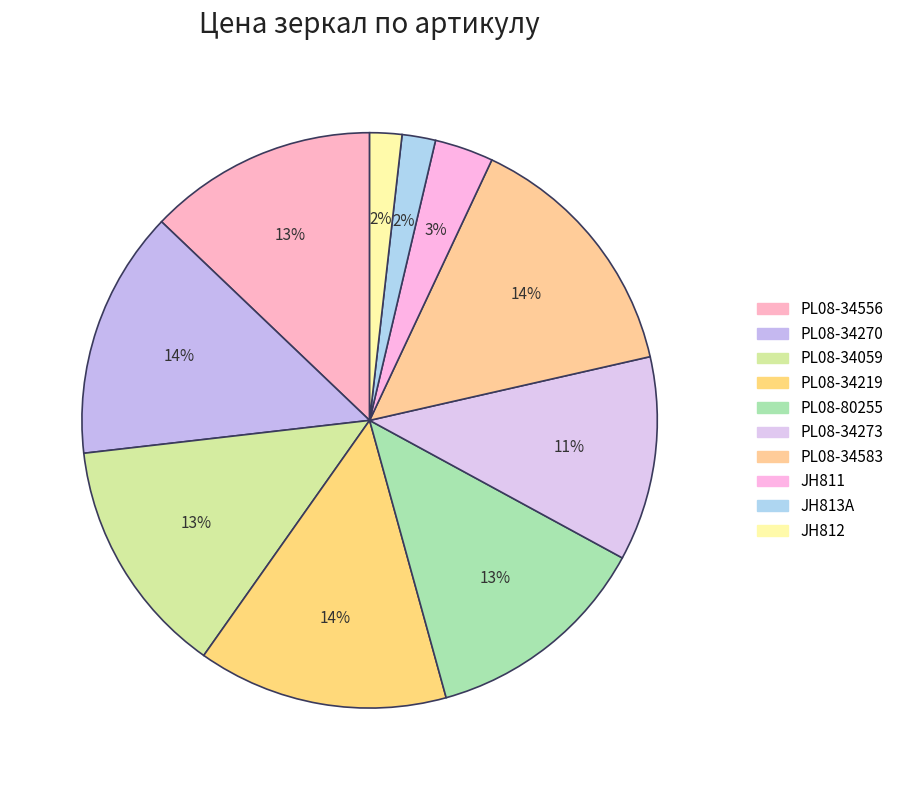

To the nearest percent, what is the combined percentage of PL08-34583 and PL08-34219?

29%